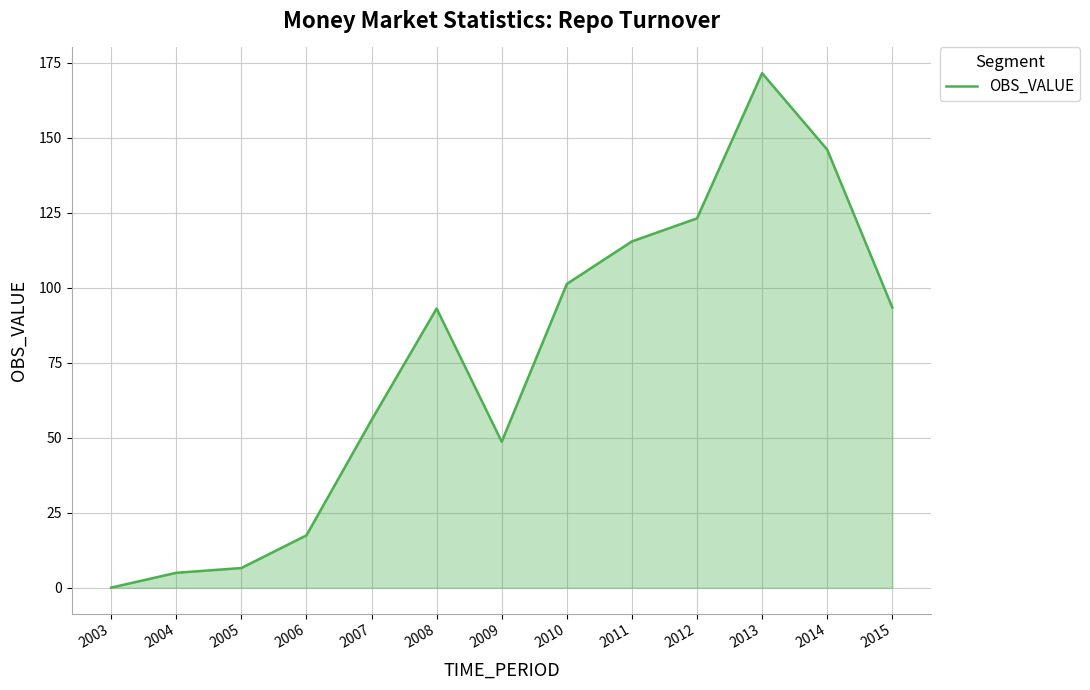

Where is the first local maximum?

2008